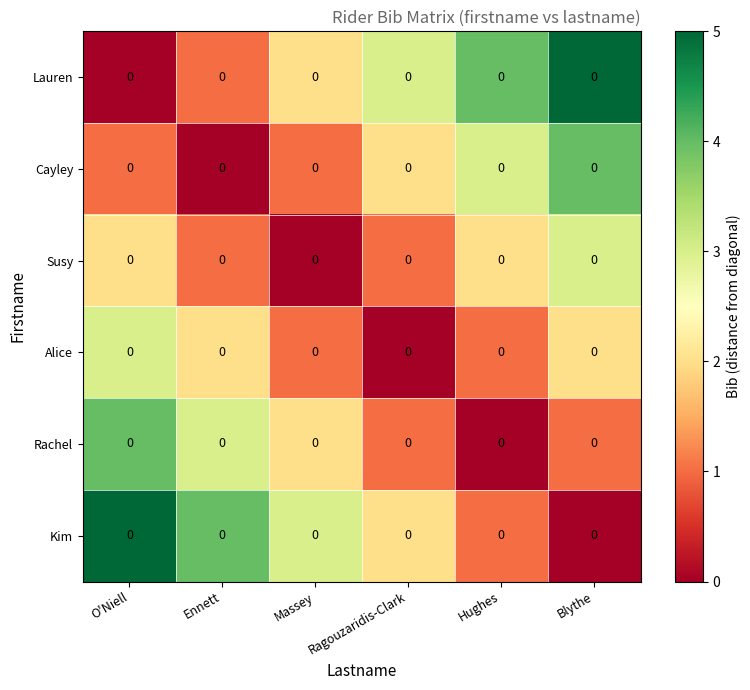

What is the sum of the Susy values at O'Niell and Hughes?

4